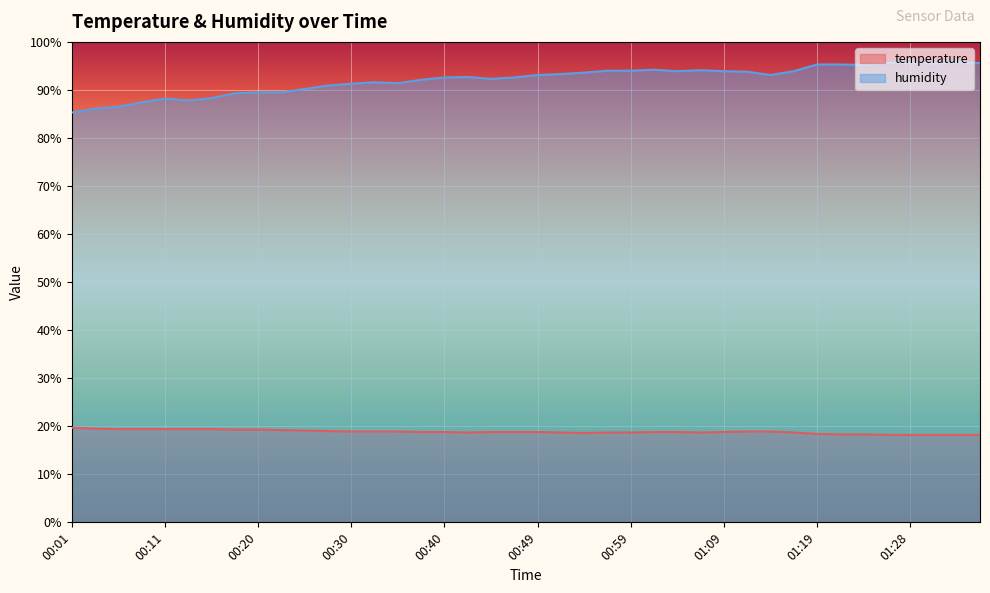

Count the number of data series in this chart.

2